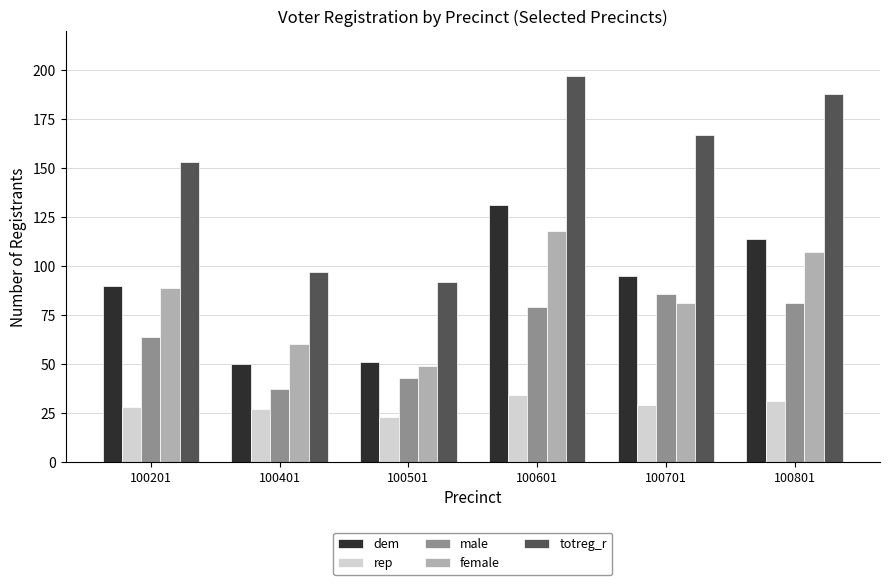

Which series has the widest spread of values?

totreg_r